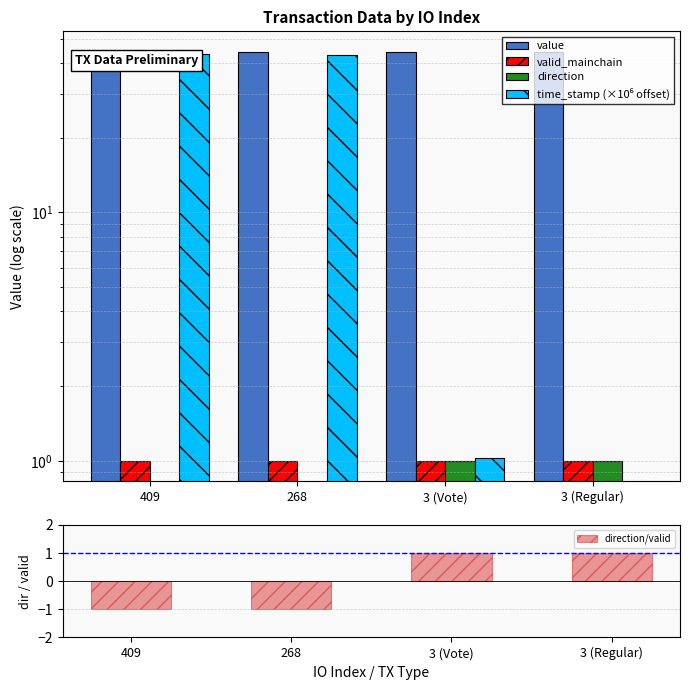

Between 409 and 3 (Regular), which series saw the biggest shift?

time_stamp (×10⁶ offset)